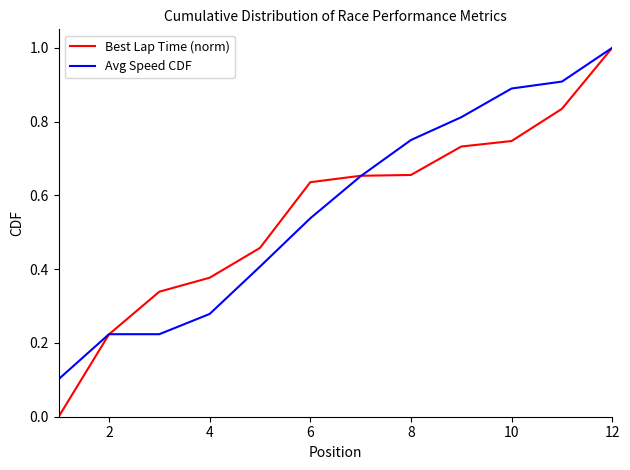

Which series has the largest range (max minus min)?

Best Lap Time (norm)